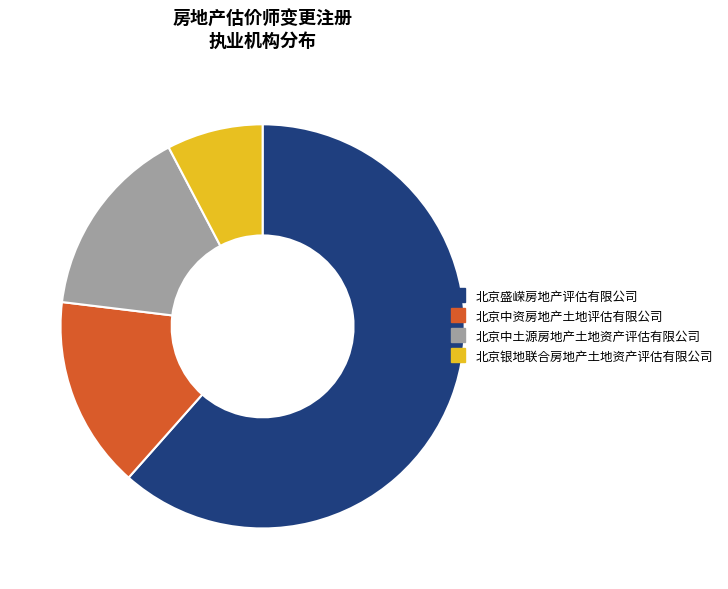

True or false: 北京银地联合房地产土地资产评估有限公司 accounts for 8% of the total.

True